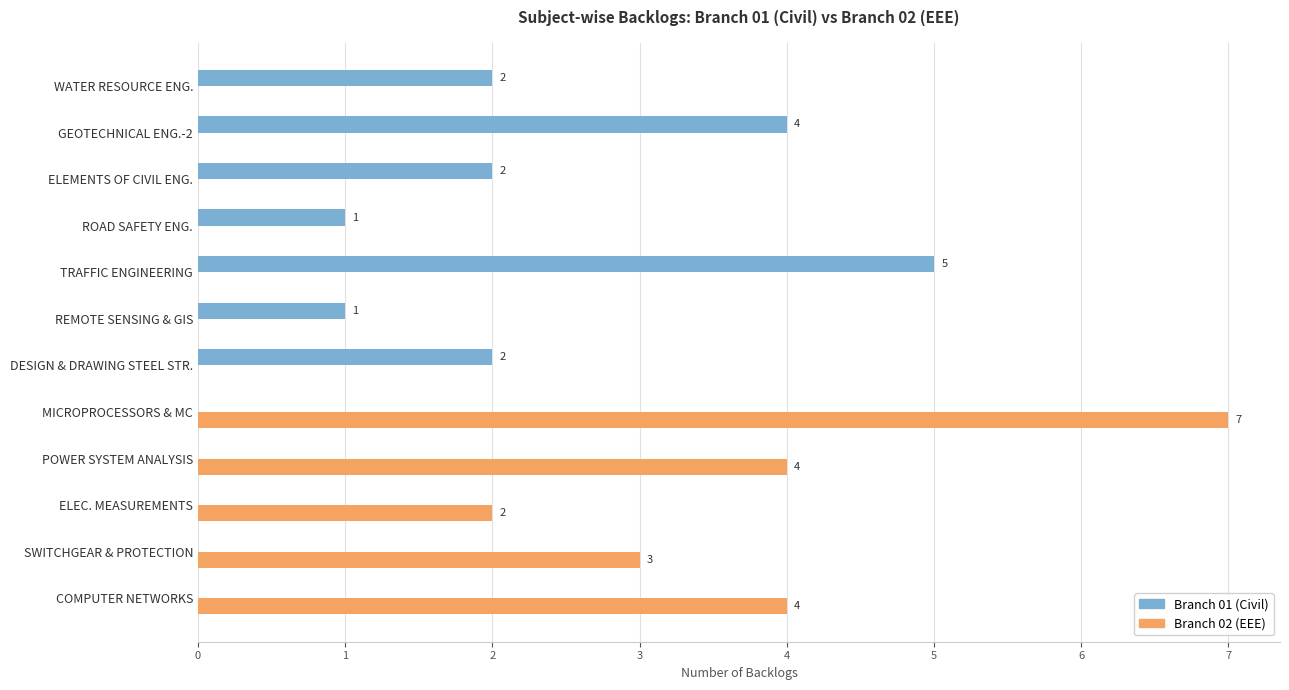

Which series has the largest total across all categories?

Branch 02 (EEE)